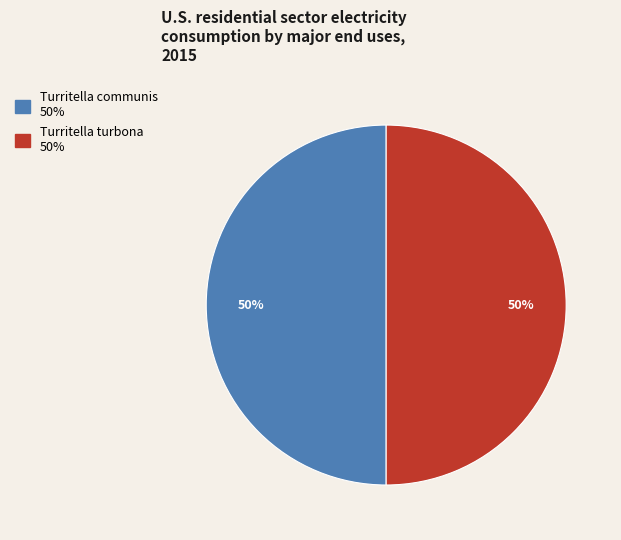

What percentage is the Turritella turbona slice, to the nearest percent?

50%